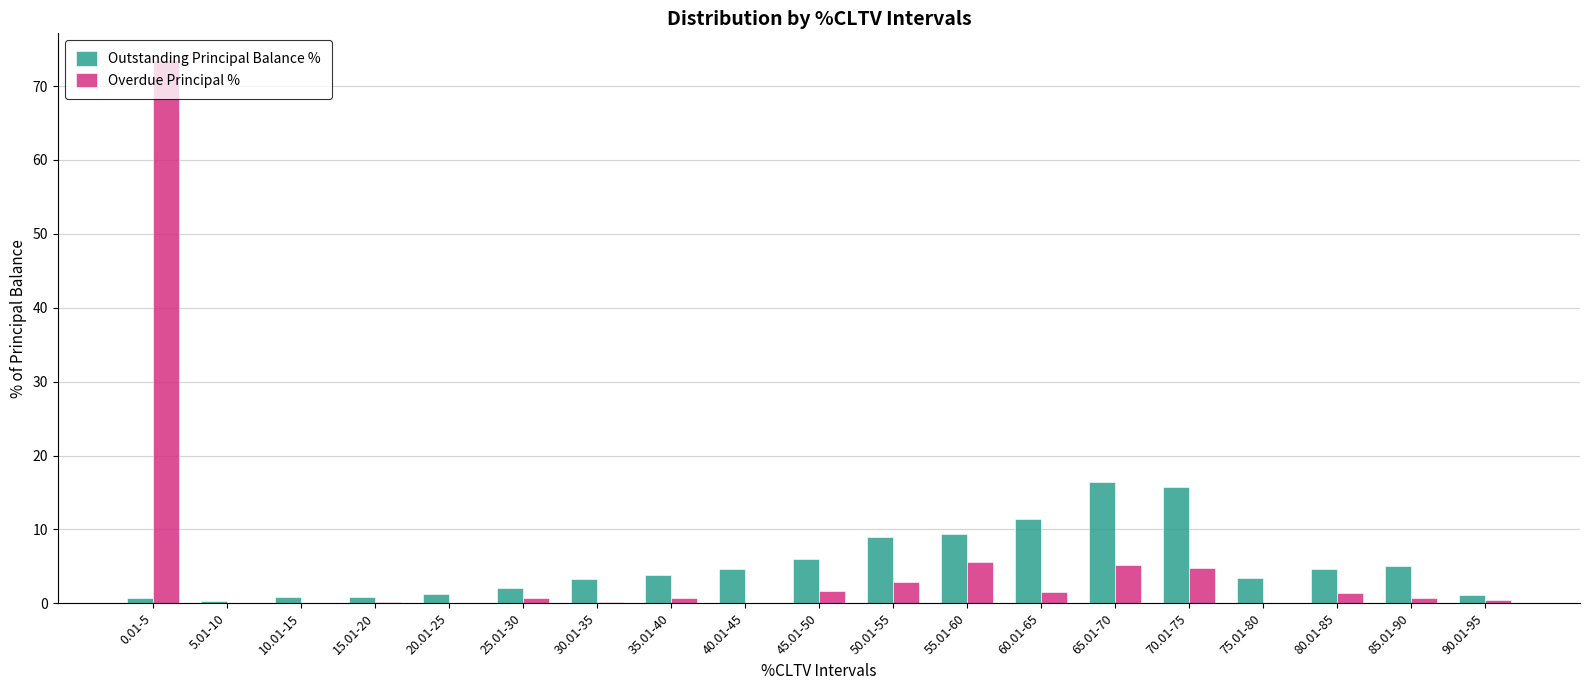

At which category is the sum across all series the highest?

0.01-5